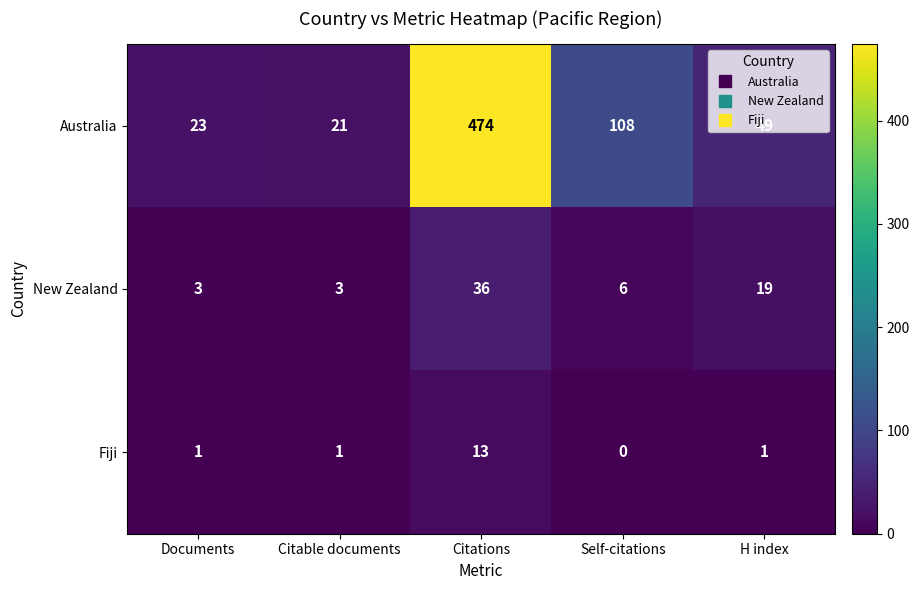

The value of Australia at Citations is 474. True or false?

True